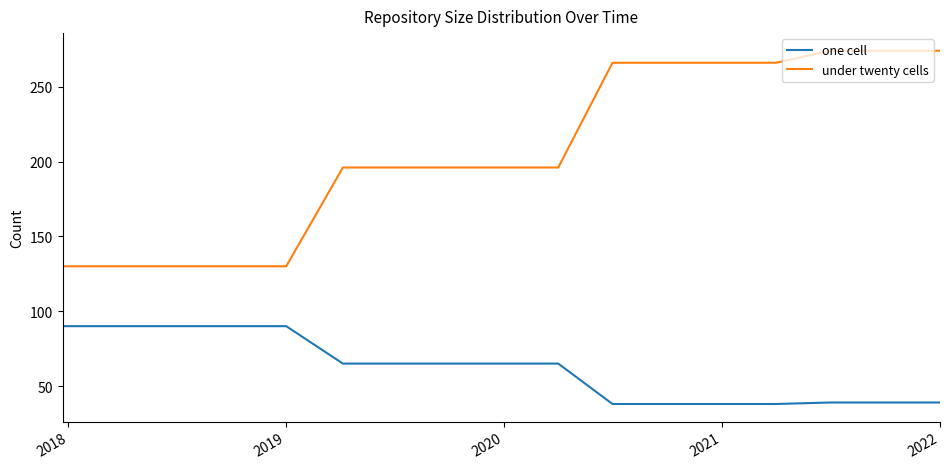

What is the difference between the maximum and second lowest values in the one cell series?

52